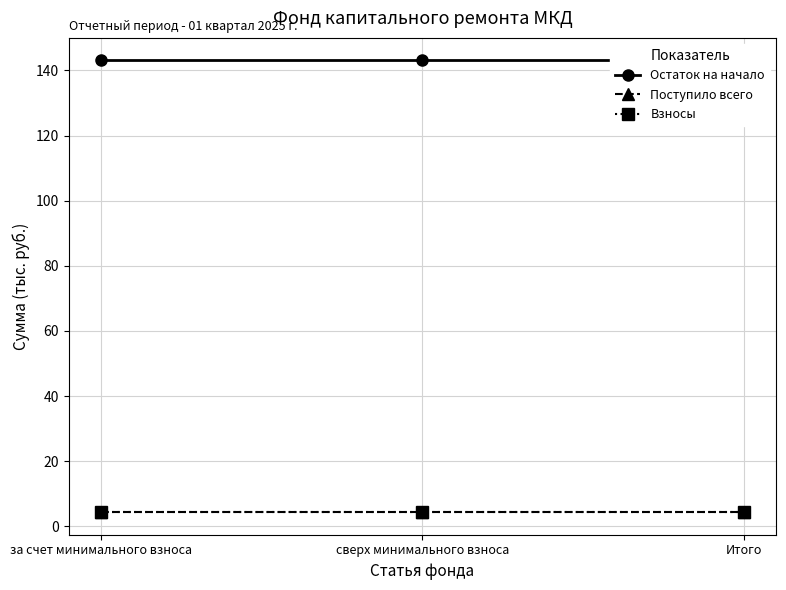

At how many categories does at least one series exceed 108?

3